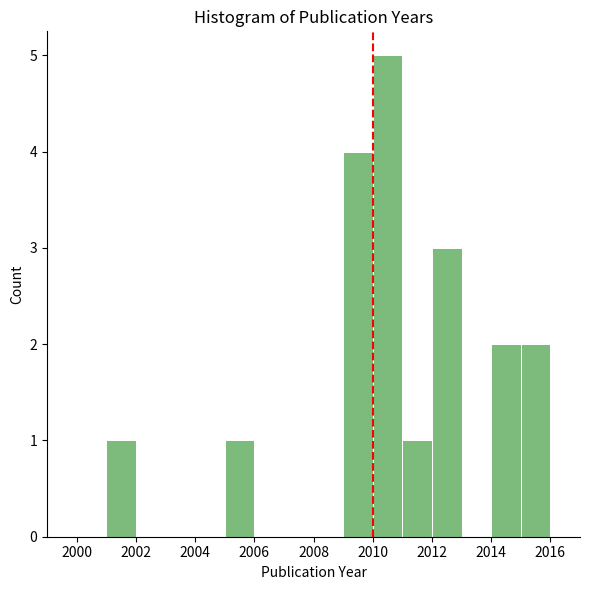

Reading left to right, transcribe this chart: for each bar, give the range it covers on the x-axis and its height. The values are not printed on the chart, so give them approximately, as read against the axis.

2000 to 2001: 0
2001 to 2002: 1
2002 to 2003: 0
2003 to 2004: 0
2004 to 2005: 0
2005 to 2006: 1
2006 to 2007: 0
2007 to 2008: 0
2008 to 2009: 0
2009 to 2010: 4
2010 to 2011: 5
2011 to 2012: 1
2012 to 2013: 3
2013 to 2014: 0
2014 to 2015: 2
2015 to 2016: 2